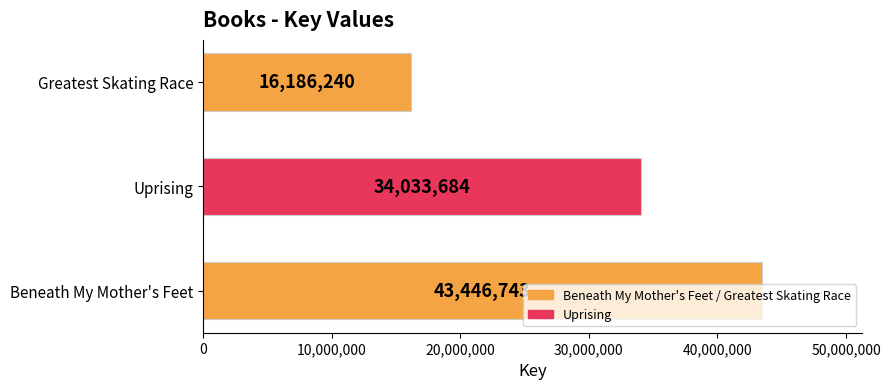

What is the ratio of the value at Greatest Skating Race to the value at Beneath My Mother's Feet?

0.4